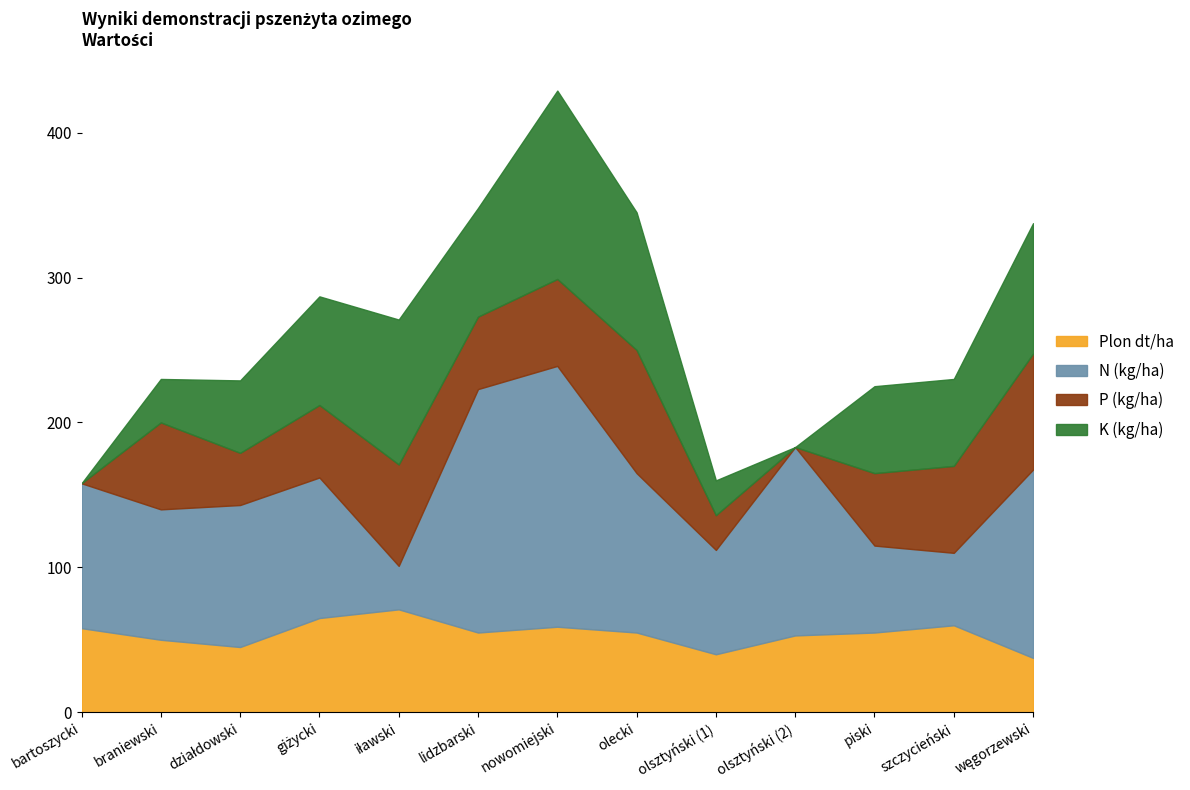

Where is the first local minimum for K (kg/ha)?

lidzbarski